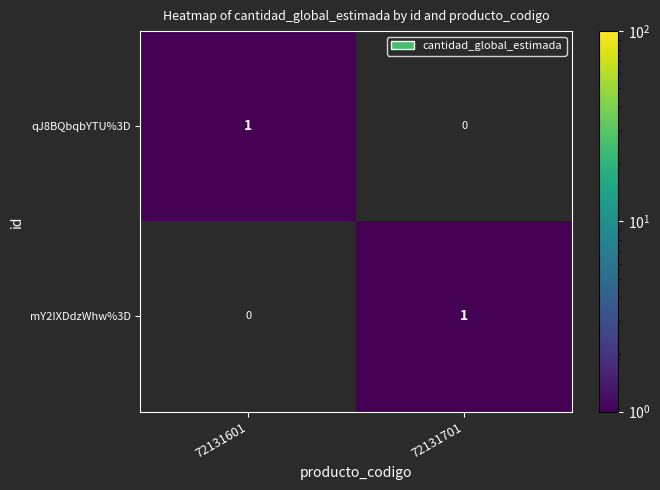

At how many categories does at least one series exceed 0?

2